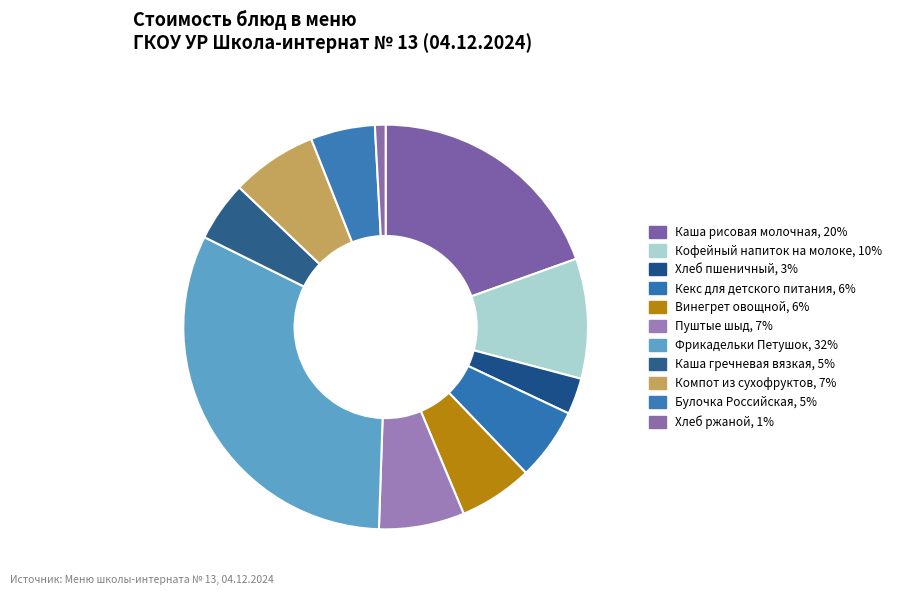

What percentage is the Хлеб пшеничный slice, to the nearest percent?

3%